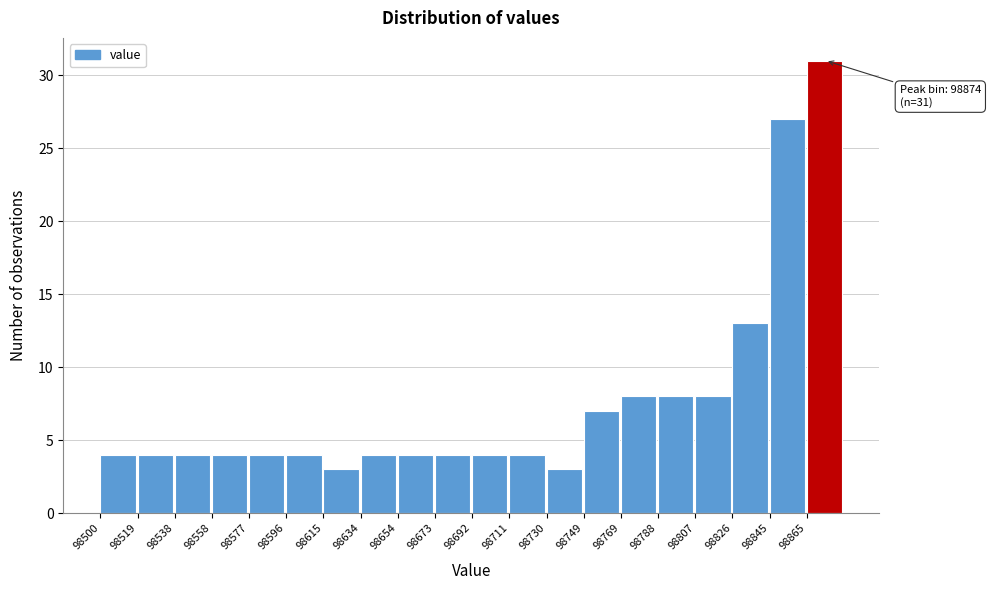

Which range on the x-axis has the tallest bar?

98864 to 98884